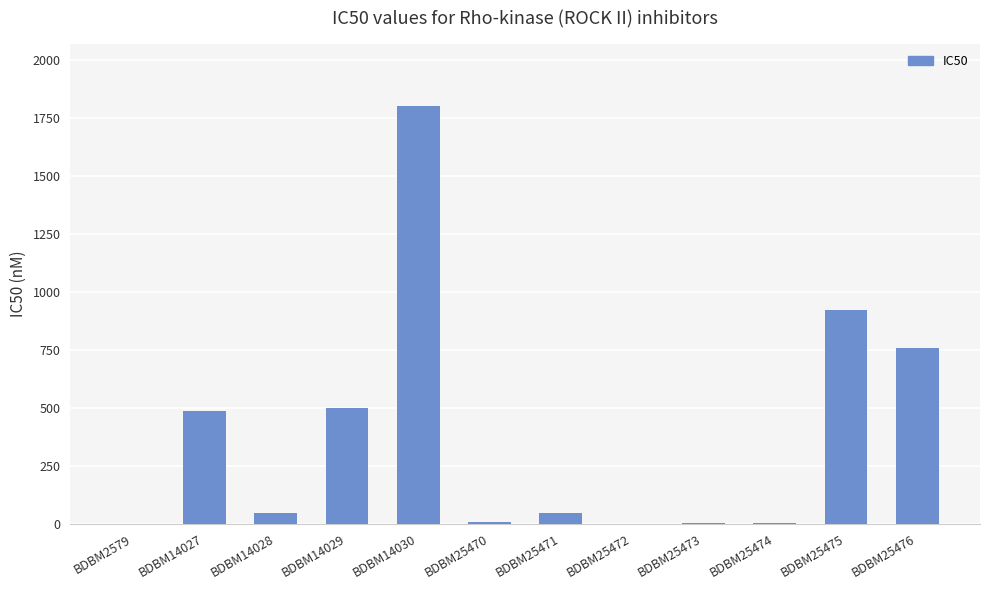

Which has a higher value, BDBM14030 or BDBM14028?

BDBM14030